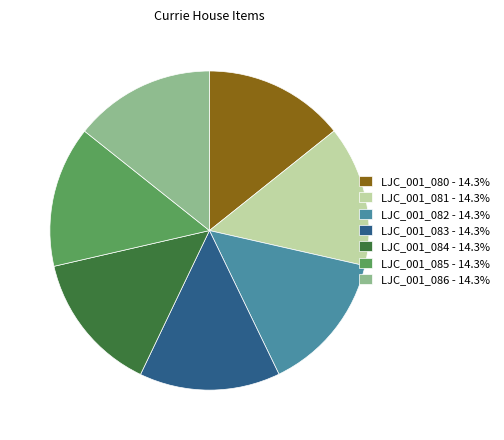

Is LJC_001_083 the majority of the pie?

No